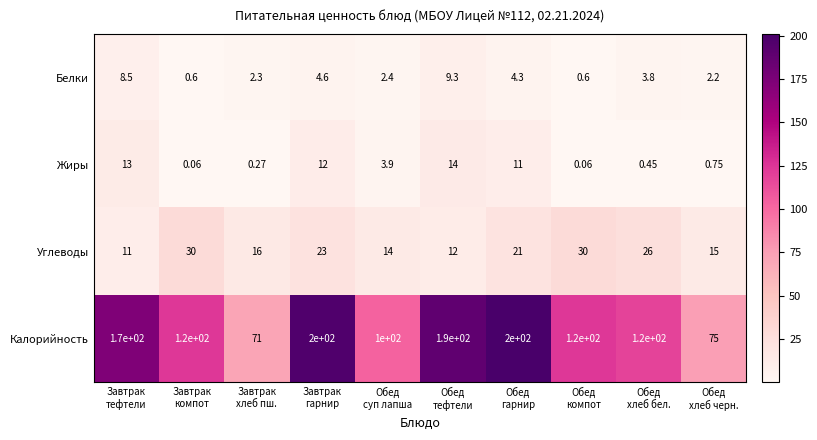

Which series has the largest total across all categories?

Калорийность